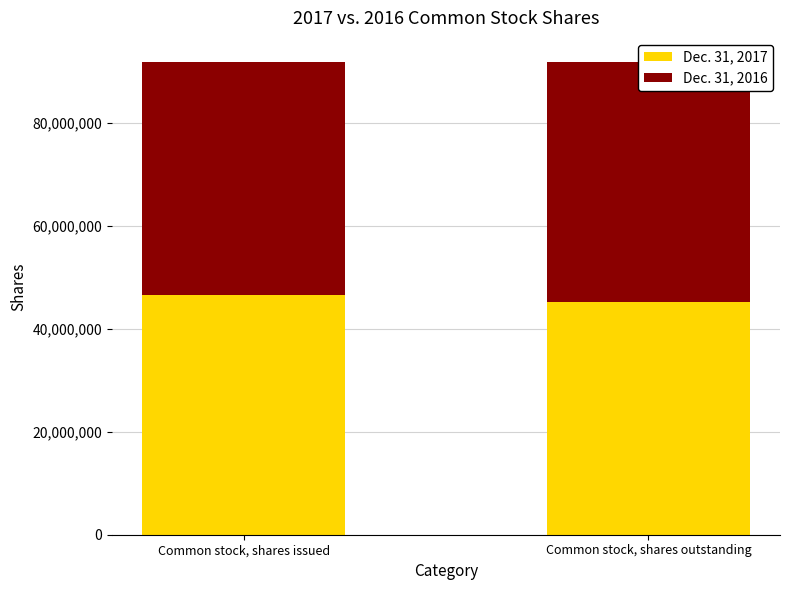

The value of Dec. 31, 2017 at Common stock, shares issued is 46617830. True or false?

True